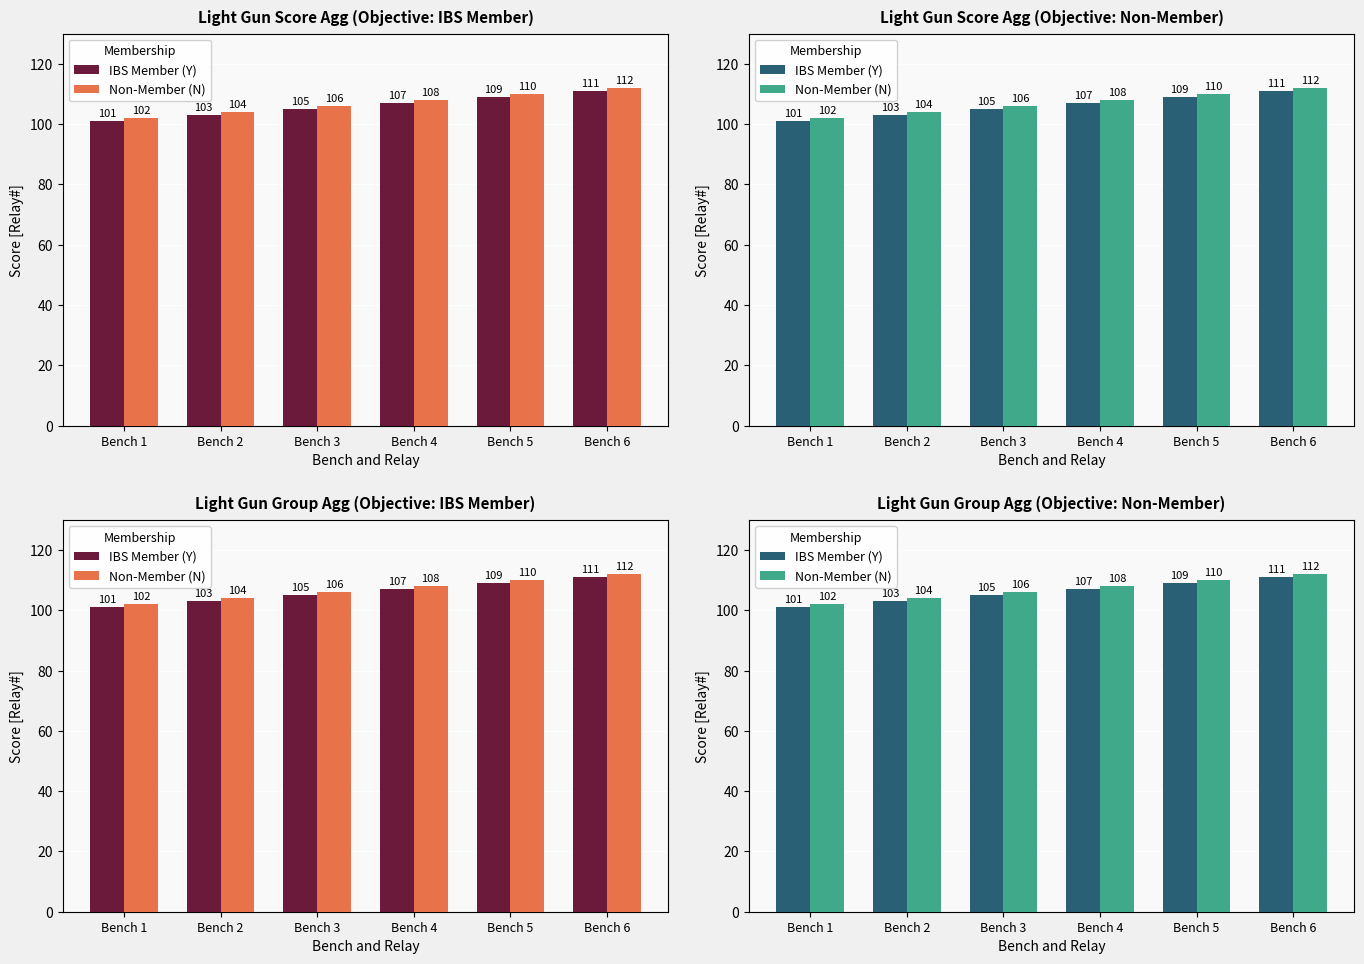

The IBS Member (Y) series shows 62 at Bench 1. True or false?

False